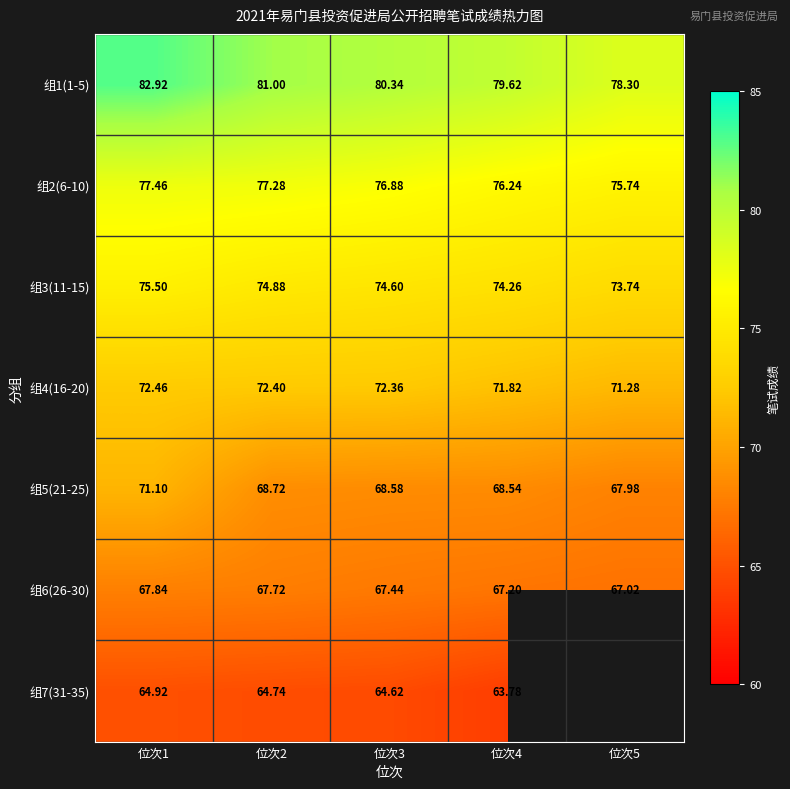

What is the spread (max minus min) of values at 位次3?

15.7